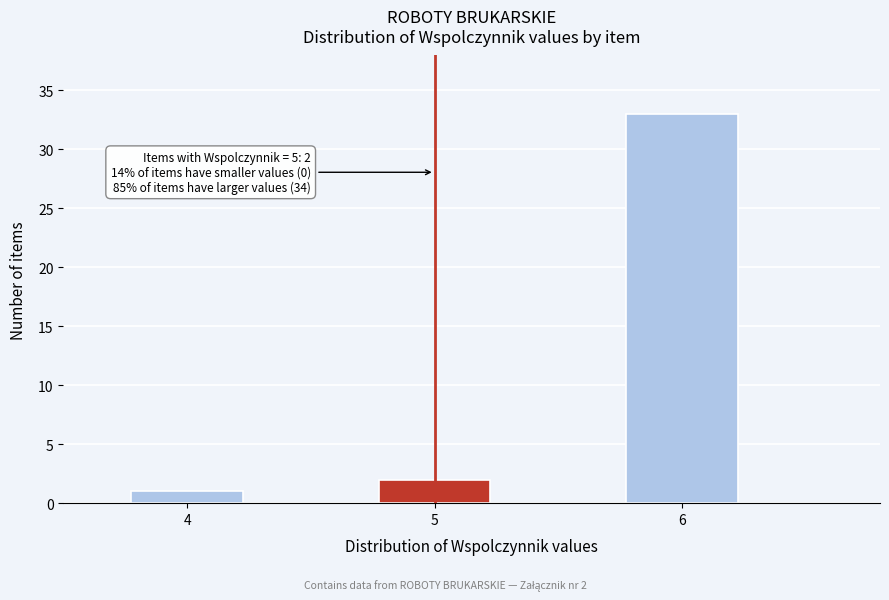

Reading right to left, what are all the values shown in this chart?

33	2	1